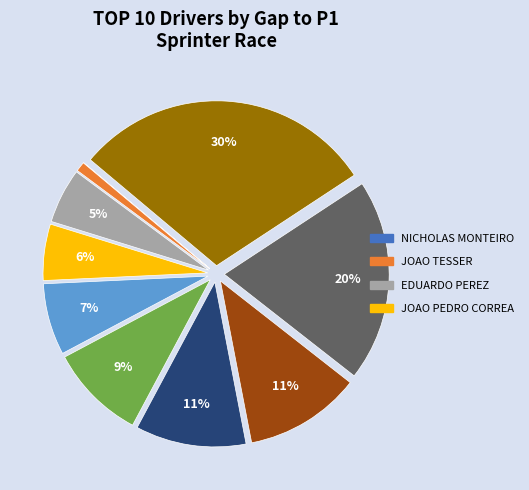

Does any single category account for the majority?

No